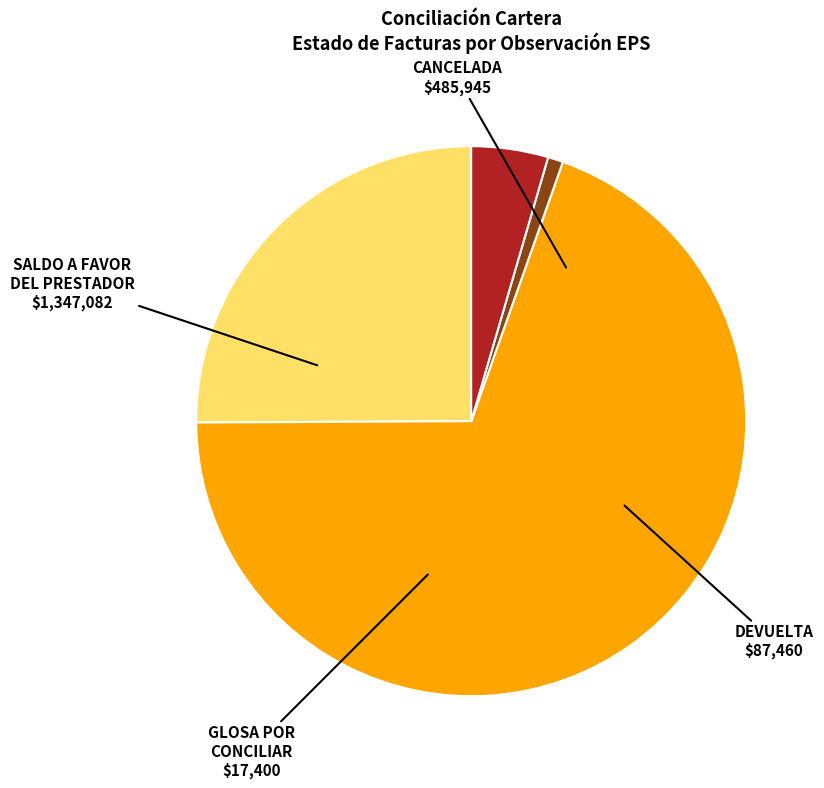

Which slice is the largest?

SALDO A FAVOR DEL PRESTADOR